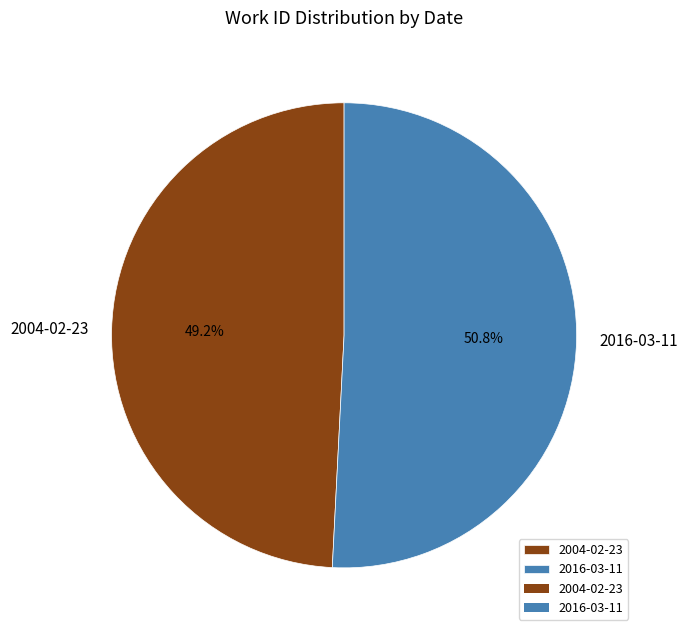

What is the majority slice?

2016-03-11